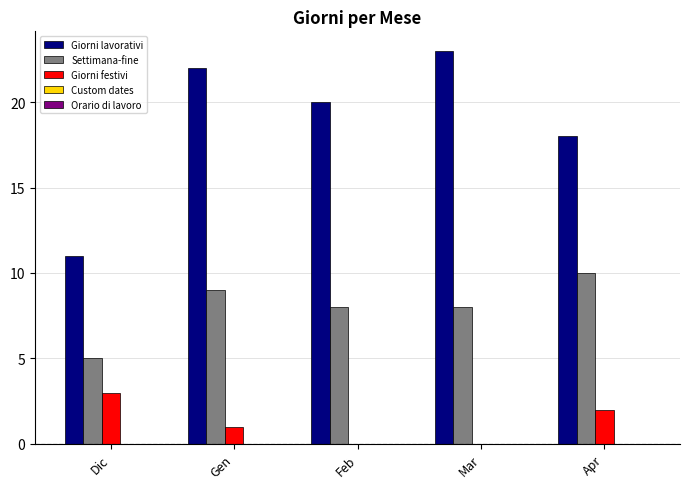

What is the sum of the Giorni lavorativi values at Mar and Dic?

34